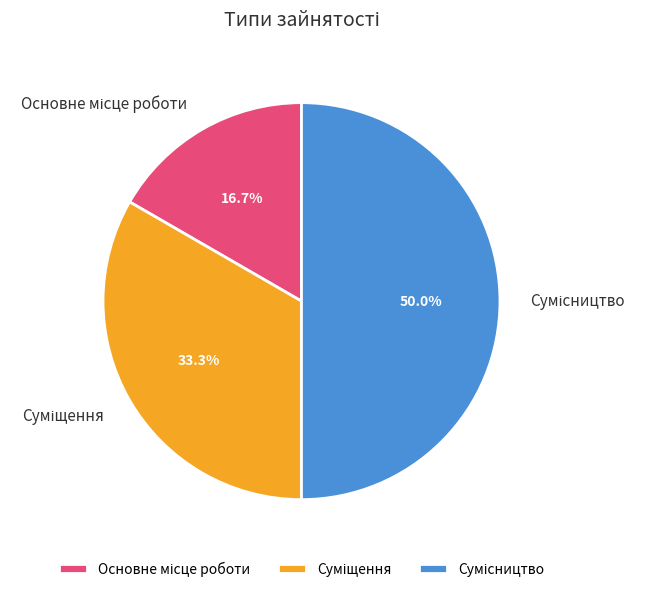

To the nearest percent, what is the difference between the largest and smallest slice percentages?

33%